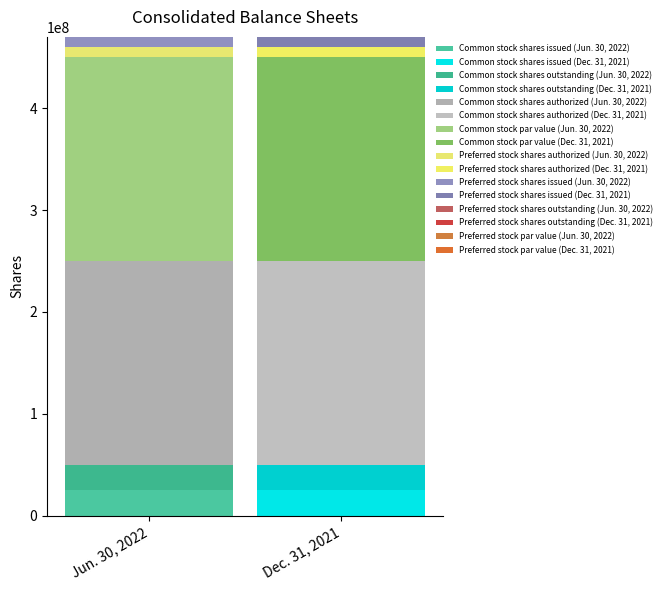

Which series has the largest total across all categories?

Jun. 30, 2022